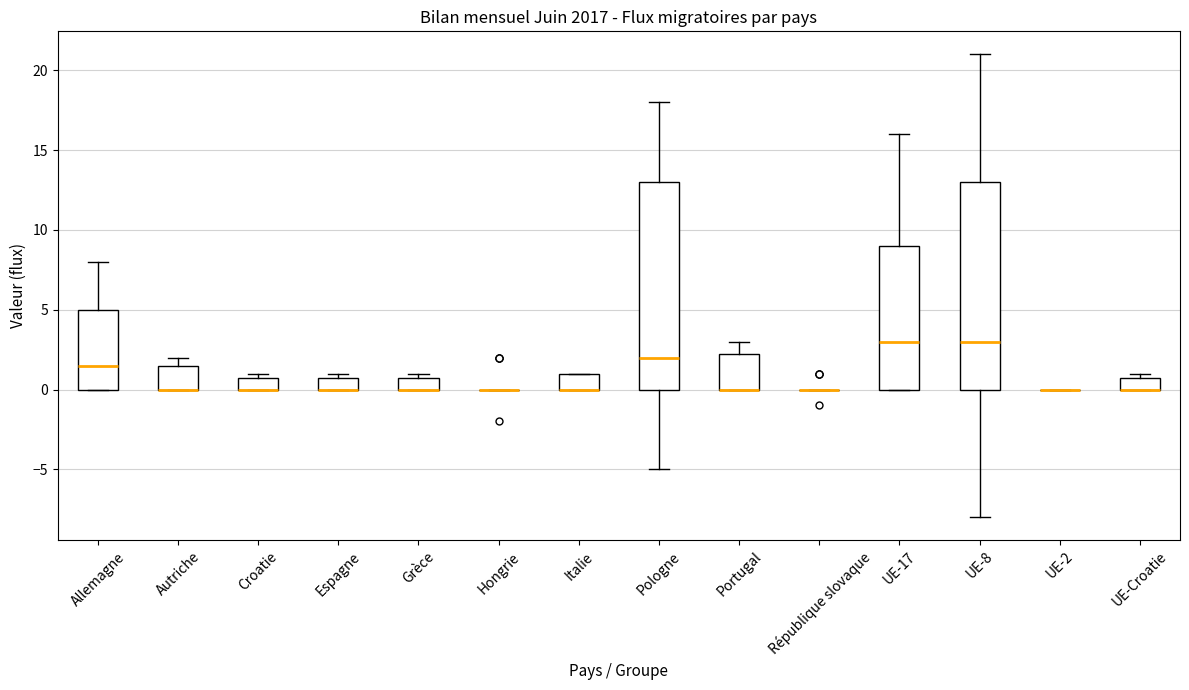

Reading left to right, read every box against the y-axis: the position of its median line, the range the box covers, and the ends of its whiskers. The values are not printed on the chart, so give them approximately, as read against the axis.

Allemagne: median 1.5, box 0.0 to 5.0, whiskers 0.0 to 8.0
Autriche: median 0.0 (drawn on the box's lower edge), box 0.0 to 1.5, whiskers 0.0 to 2.0
Croatie: median 0.0 (drawn on the box's lower edge), box 0.0 to 1.0, whiskers 0.0 to 1.0 (just above the box's upper edge)
Espagne: median 0.0 (drawn on the box's lower edge), box 0.0 to 1.0, whiskers 0.0 to 1.0 (just above the box's upper edge)
Grèce: median 0.0 (drawn on the box's lower edge), box 0.0 to 1.0, whiskers 0.0 to 1.0 (just above the box's upper edge)
Hongrie: box collapsed to a line at 0.0, whiskers 0.0 to 0.0
Italie: median 0.0 (drawn on the box's lower edge), box 0.0 to 1.0, whiskers 0.0 to 1.0
Pologne: median 2.0, box 0.0 to 13.0, whiskers -5.0 to 18.0
Portugal: median 0.0 (drawn on the box's lower edge), box 0.0 to 2.5, whiskers 0.0 to 3.0
République slovaque: box collapsed to a line at 0.0, whiskers 0.0 to 0.0
UE-17: median 3.0, box 0.0 to 9.0, whiskers 0.0 to 16.0
UE-8: median 3.0, box 0.0 to 13.0, whiskers -8.0 to 21.0
UE-2: box collapsed to a line at 0.0, whiskers 0.0 to 0.0
UE-Croatie: median 0.0 (drawn on the box's lower edge), box 0.0 to 1.0, whiskers 0.0 to 1.0 (just above the box's upper edge)